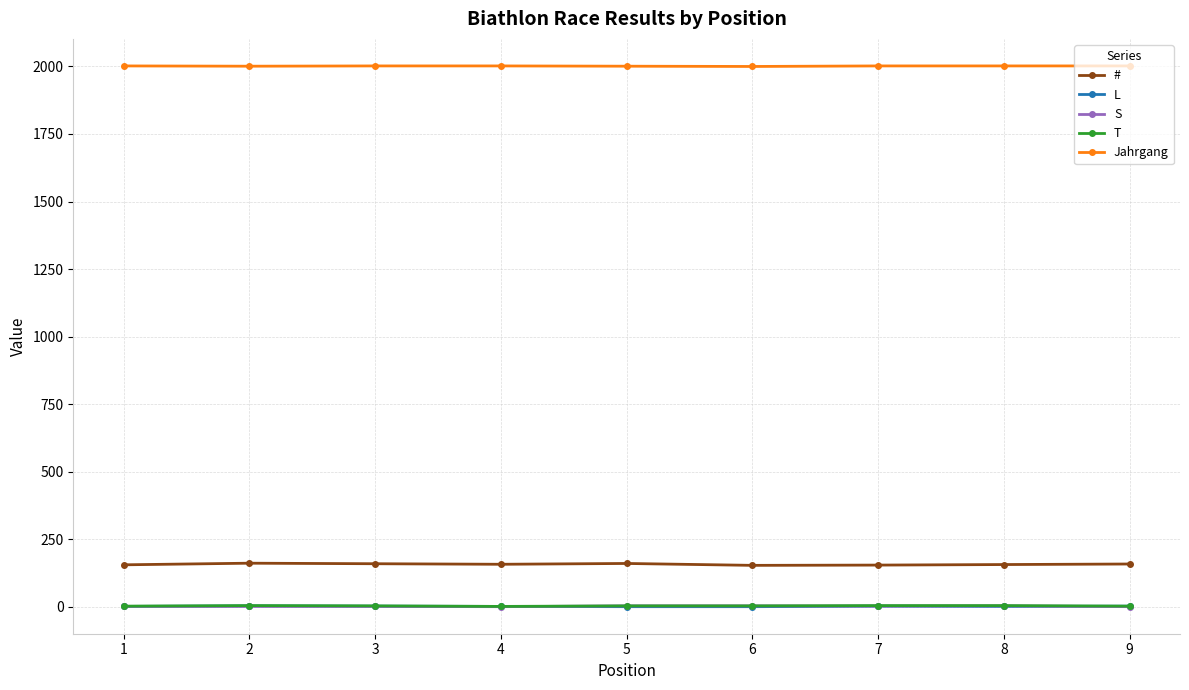

The value of Jahrgang at 4 is 2002. True or false?

True